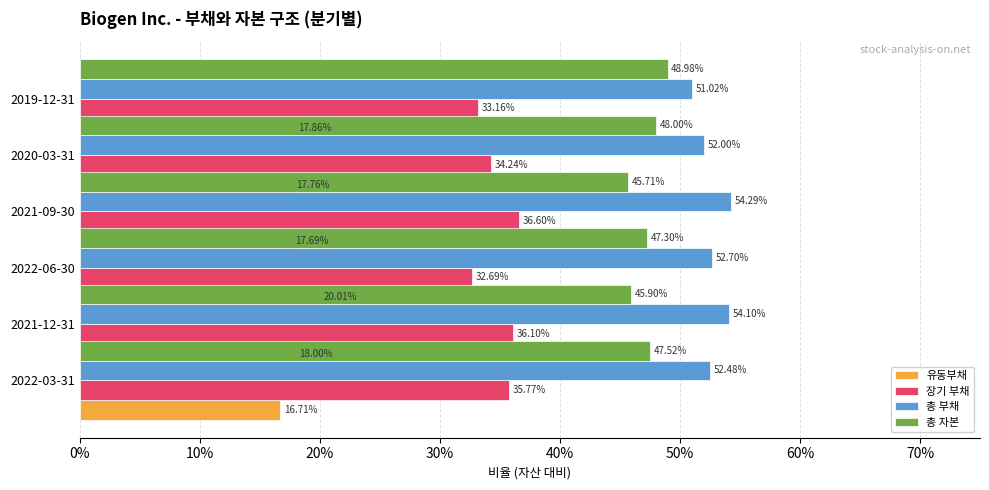

Between 0% and 10%, which series saw the biggest shift?

총 부채